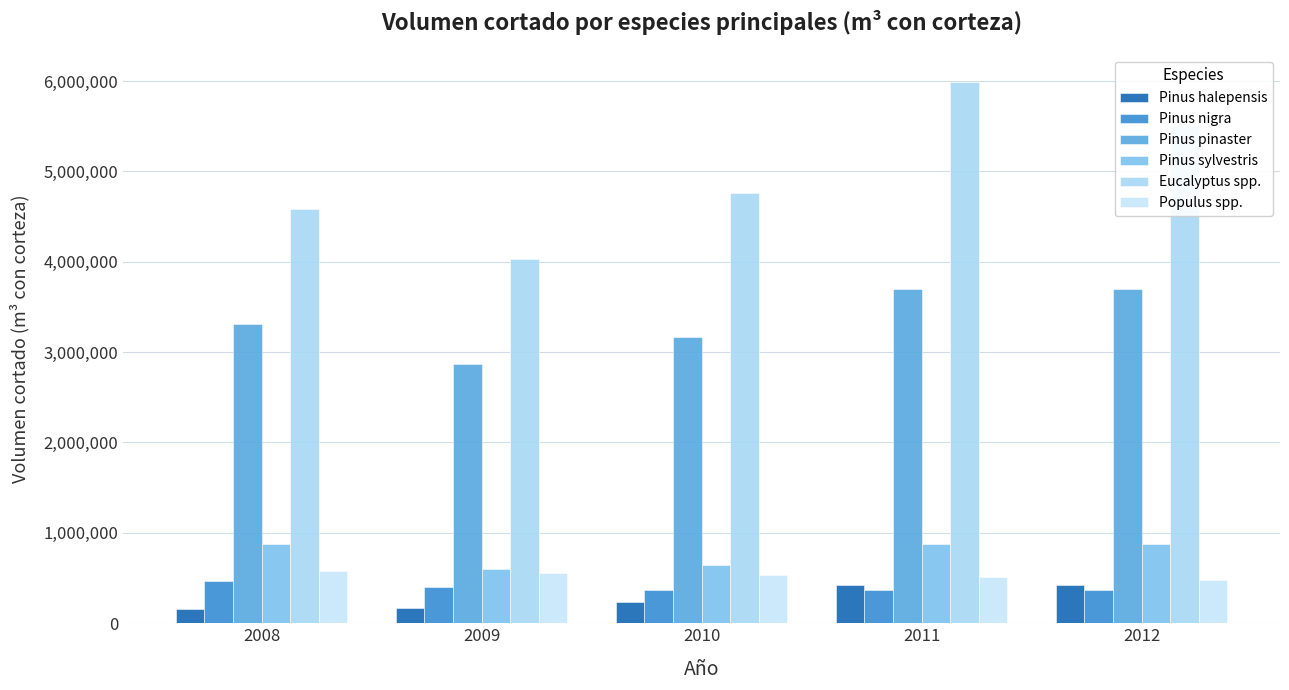

How many data points in Pinus nigra are less than 363777?

2